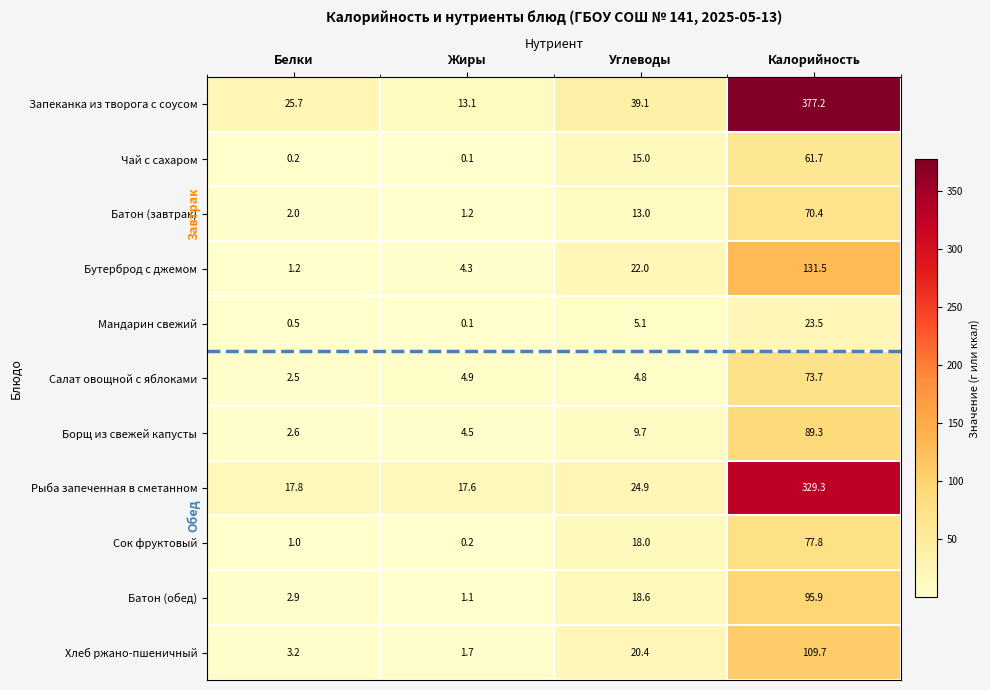

Which series changed the most between Белки and Углеводы?

Бутерброд с джемом